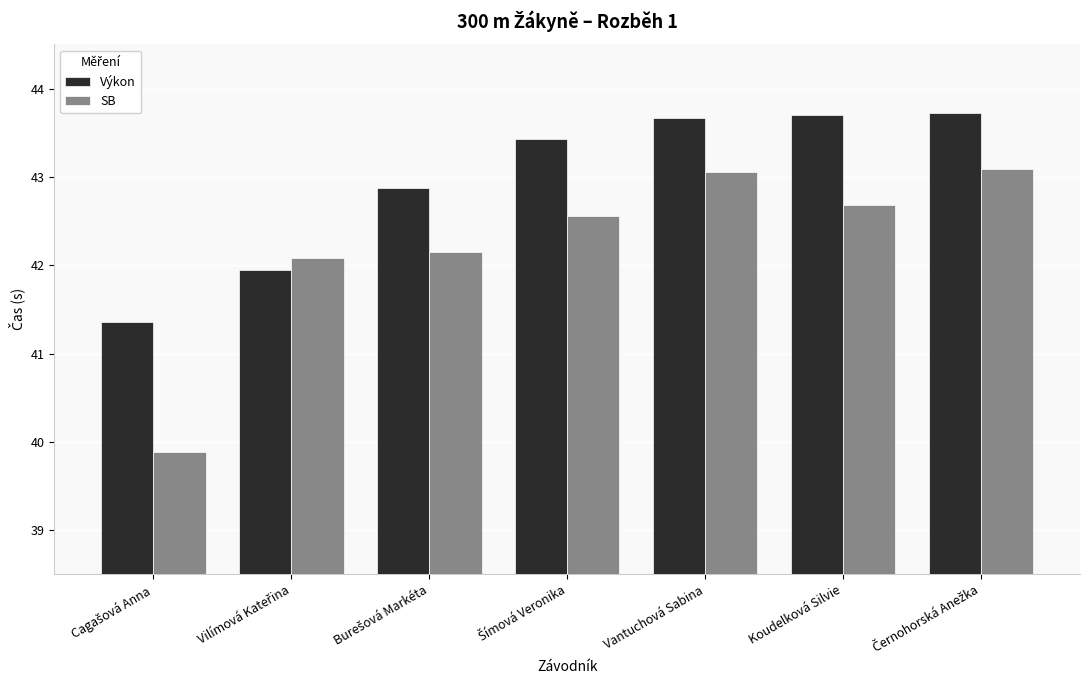

What is the sum of all SB values?

295.5